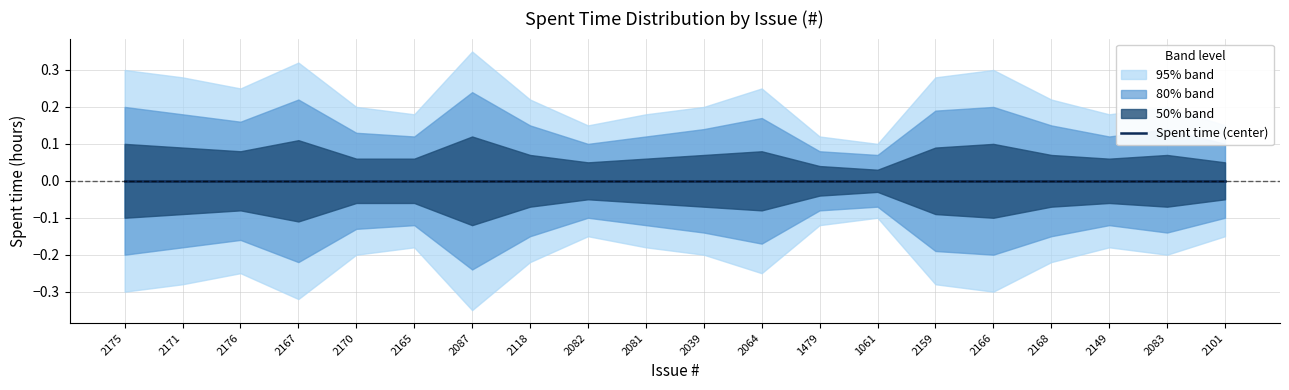

What is the sum of all upper_50 values?

1.5